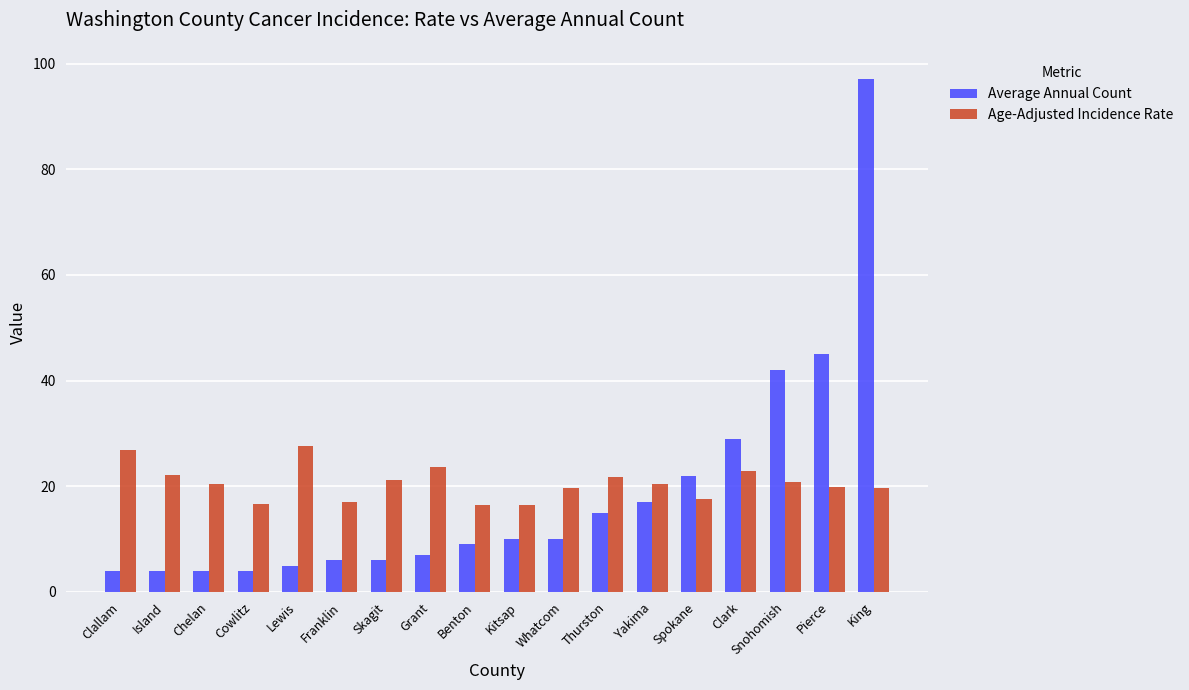

Count the number of categories in the chart.

18